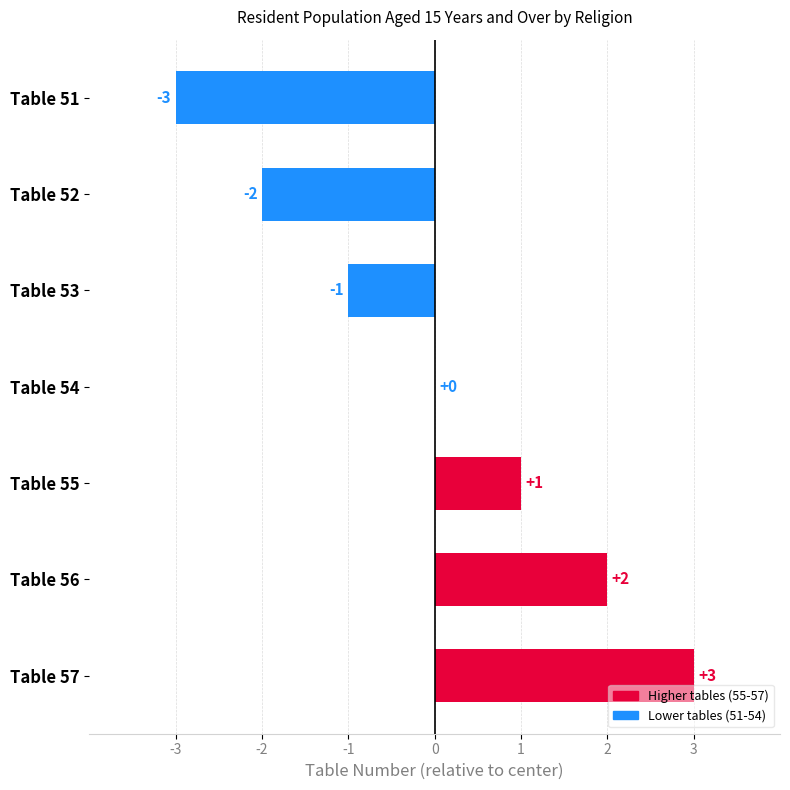

Between Table 52 and Table 54, which is larger?

Table 54